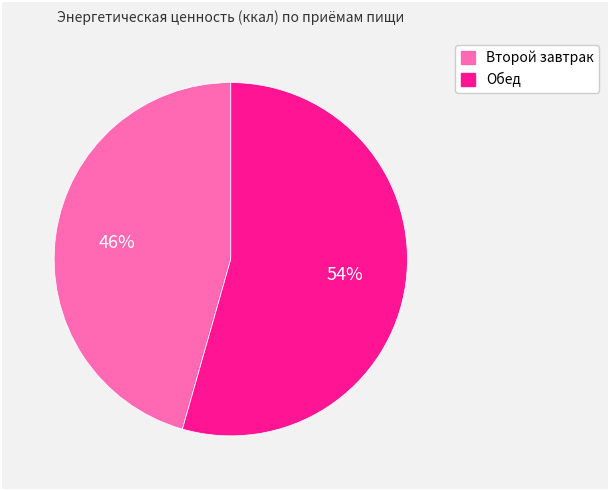

True or false: Второй завтрак accounts for 46% of the total.

True